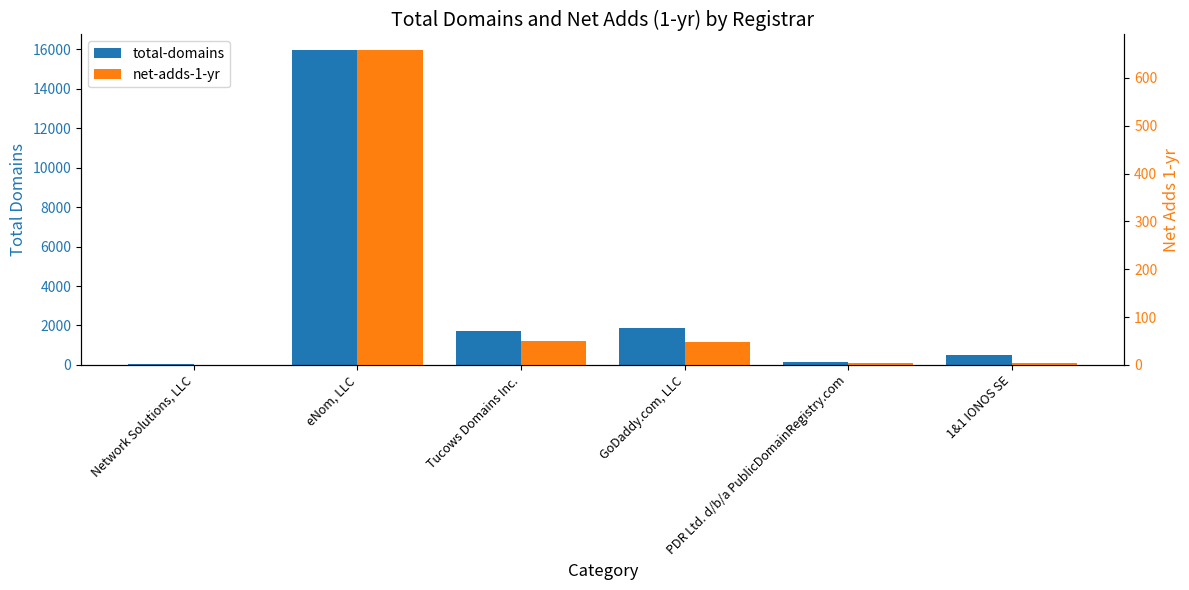

What is the sum of all total-domains values?

20224